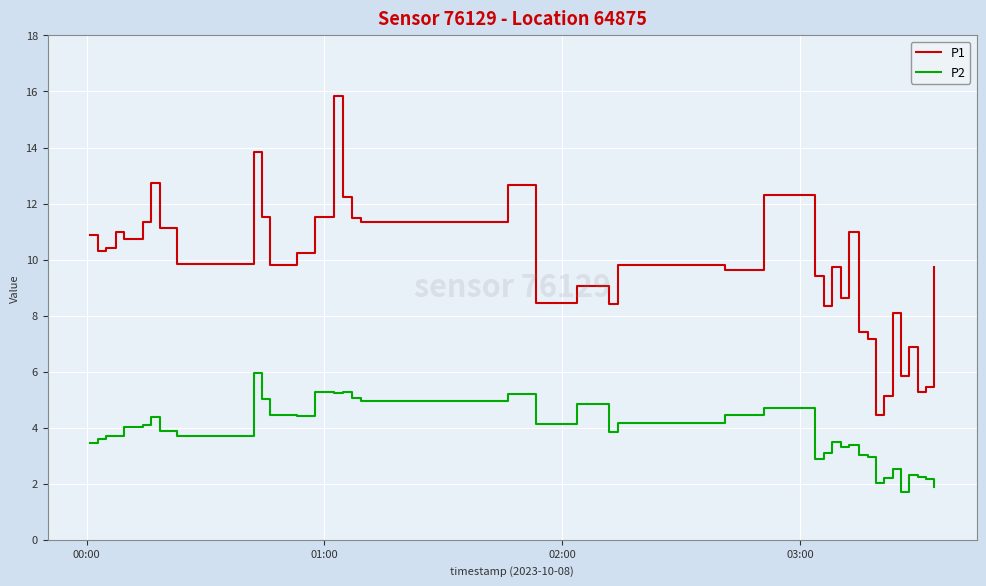

Which series has the largest total across all categories?

P1